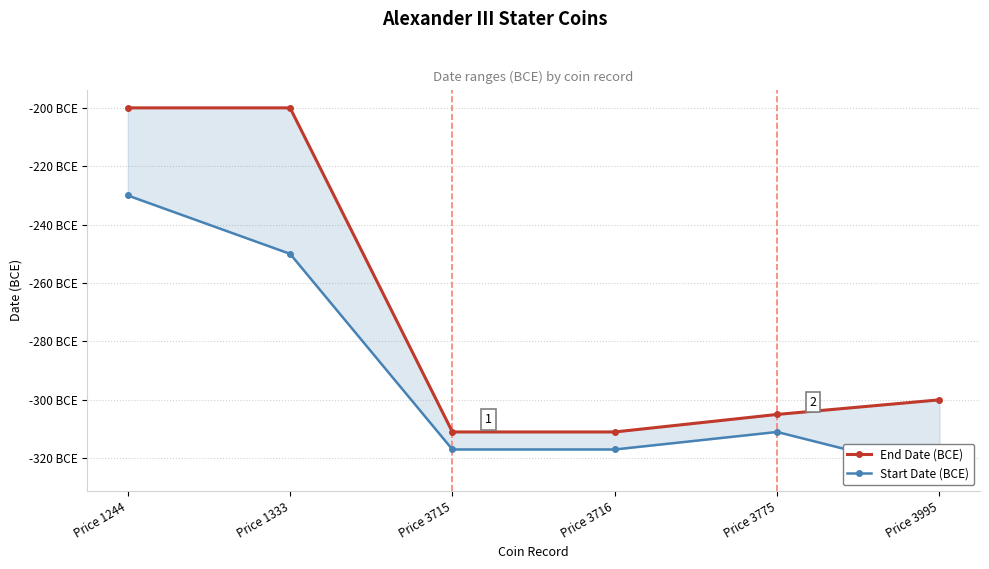

How many lines are shown in the chart?

2